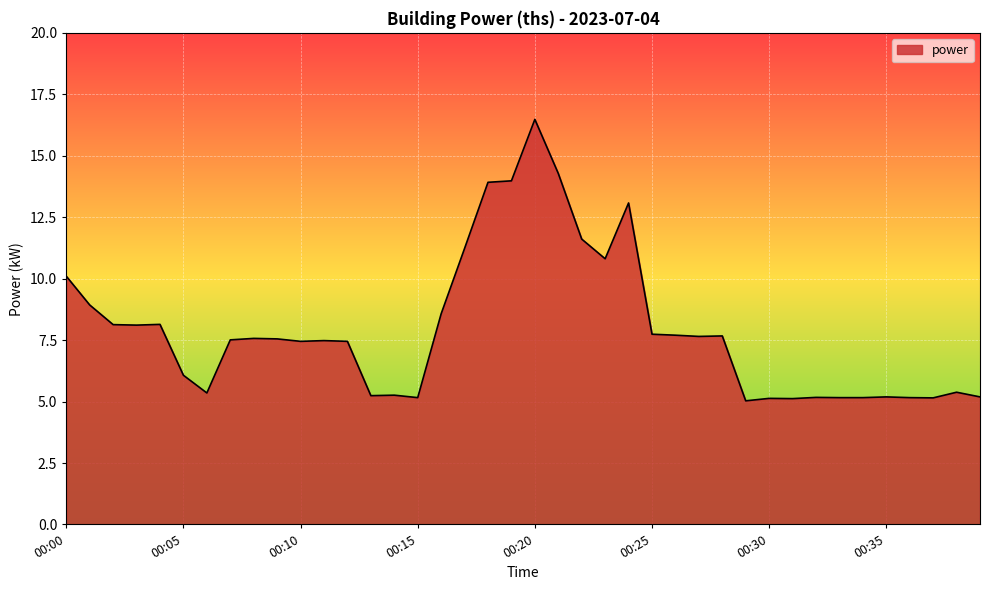

What is the smallest value displayed?

5.0